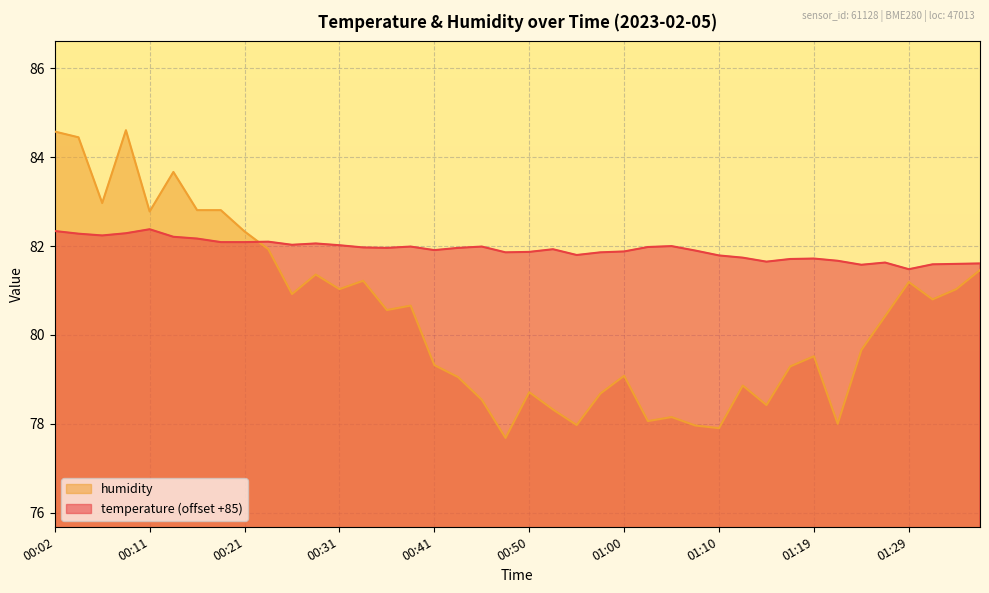

Which has a higher value, 01:19 or 00:06?

00:06